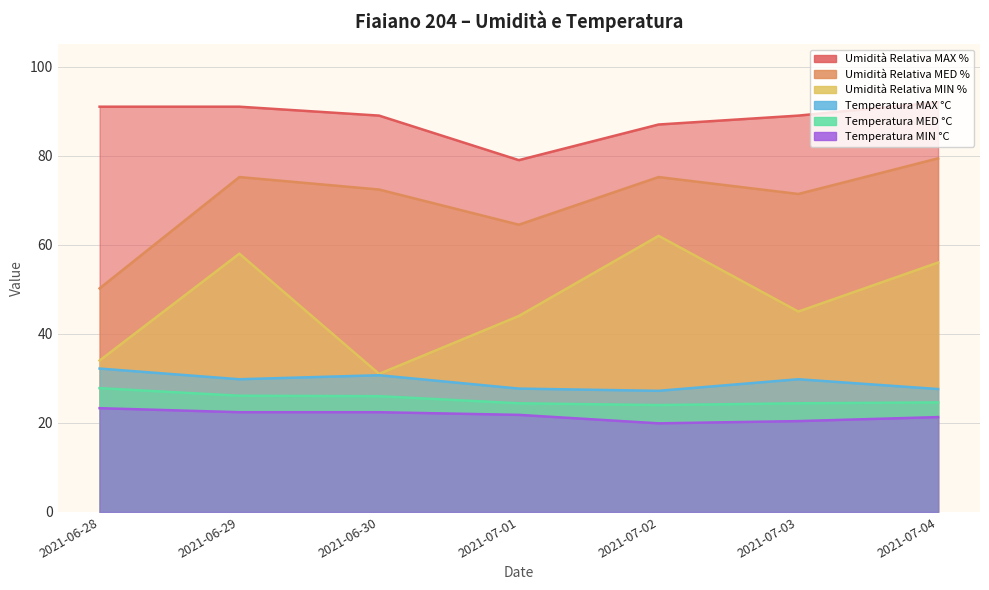

Read the Temperatura MIN °C value at 2021-06-29.

22.4